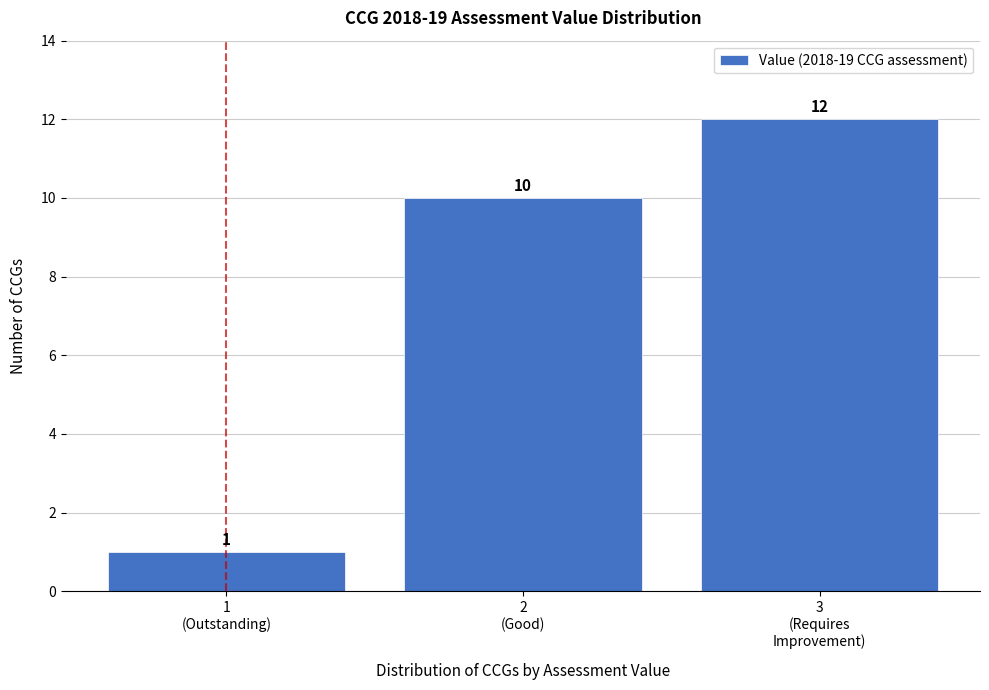

Reading left to right, list all the values displayed in this chart.

1	10	12